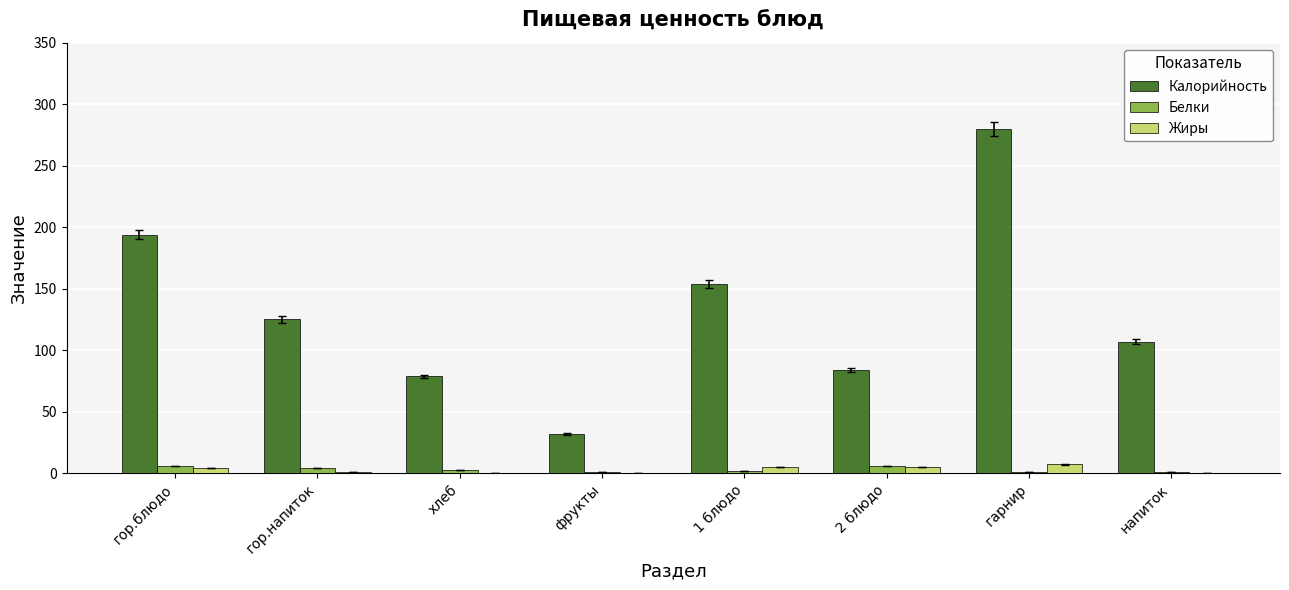

The value of Калорийность at 2 блюдо is 84.0. True or false?

True